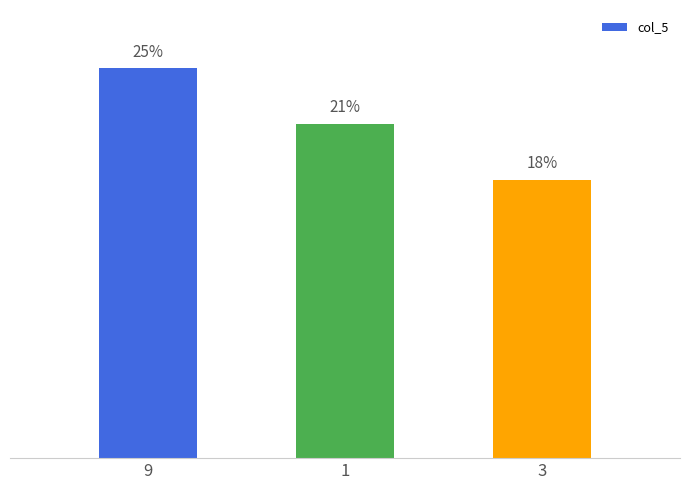

How many values are below 21?

1